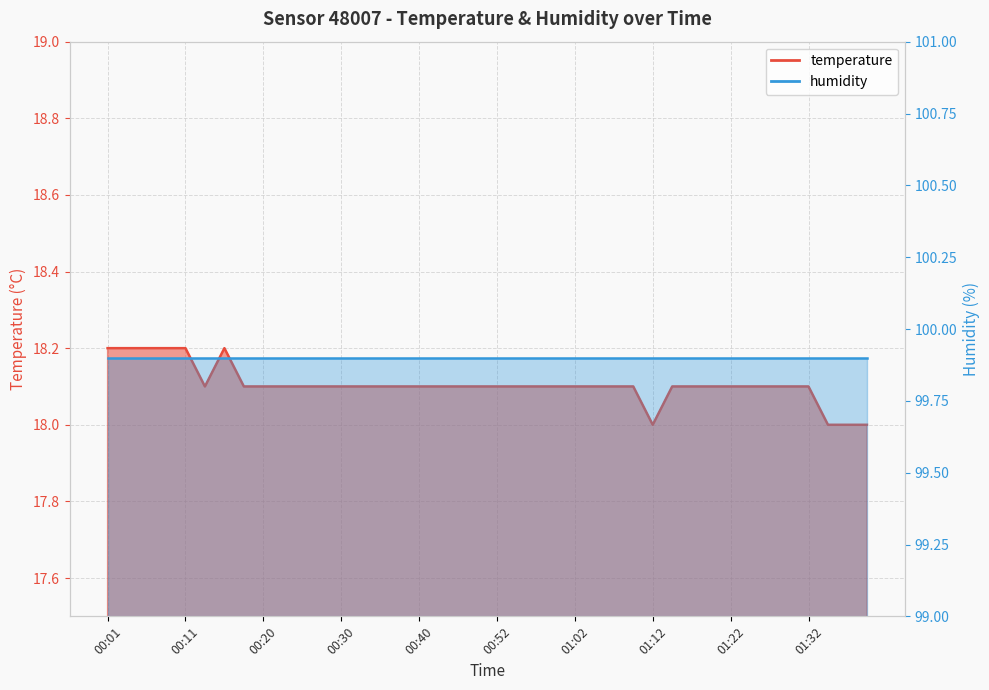

Count the number of categories in the chart.

40